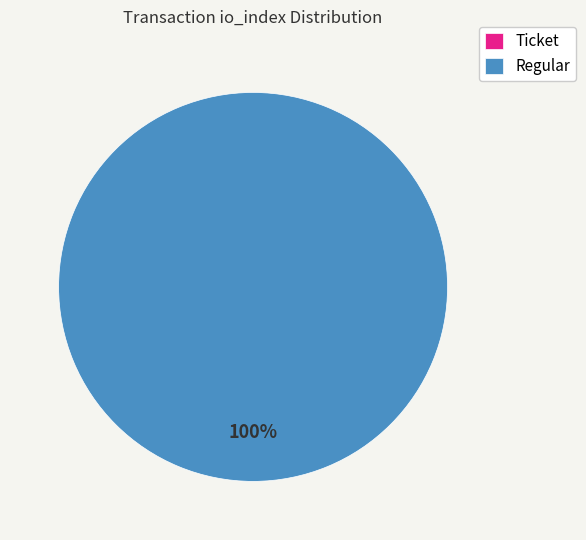

Which slice represents more than half of the pie?

Regular